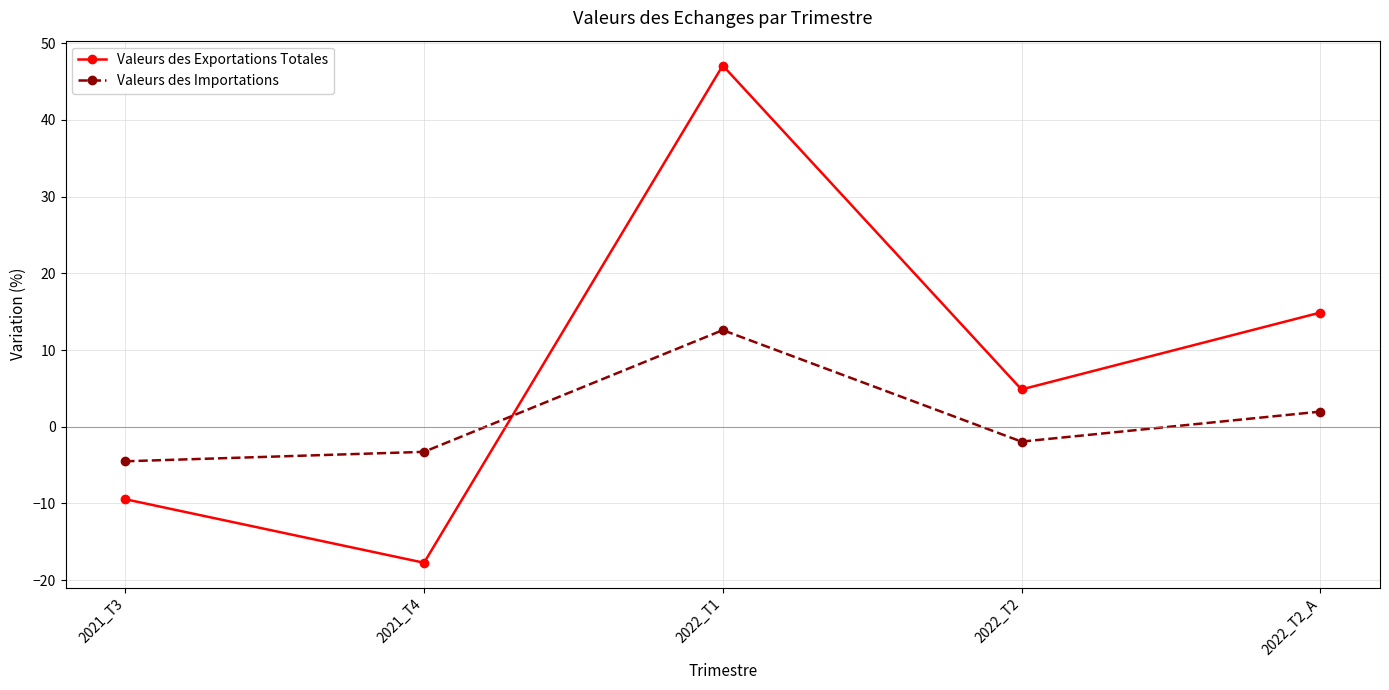

What is the value of the Valeurs des Importations point at the 2nd from the left?

-3.3